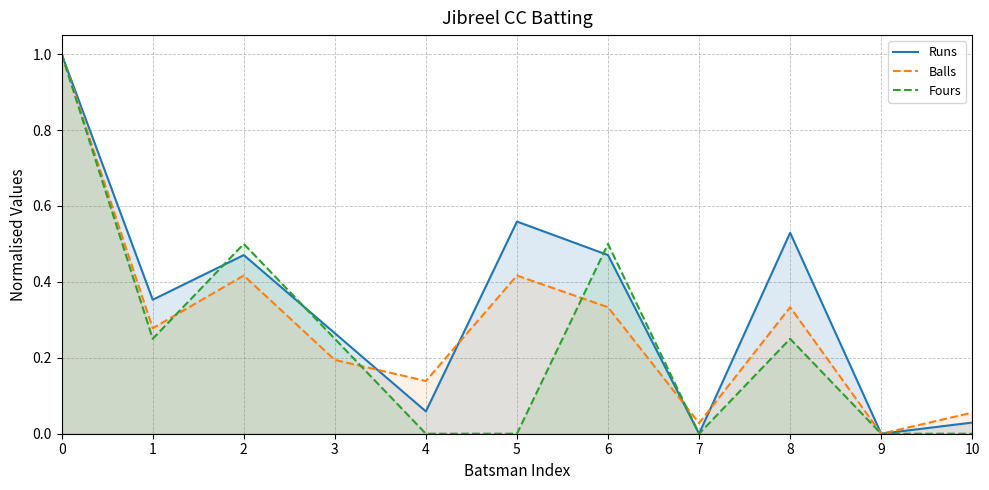

Reading left to right, what are all the values shown in this chart?

Runs: 1.0	0.4	0.5	0.3	0.1	0.6	0.5	0.0	0.5	0.0	0.0
Balls: 1.0	0.3	0.4	0.2	0.1	0.4	0.3	0.0	0.3	0.0	0.1
Fours: 1.0	0.2	0.5	0.2	0.0	0.0	0.5	0.0	0.2	0.0	0.0